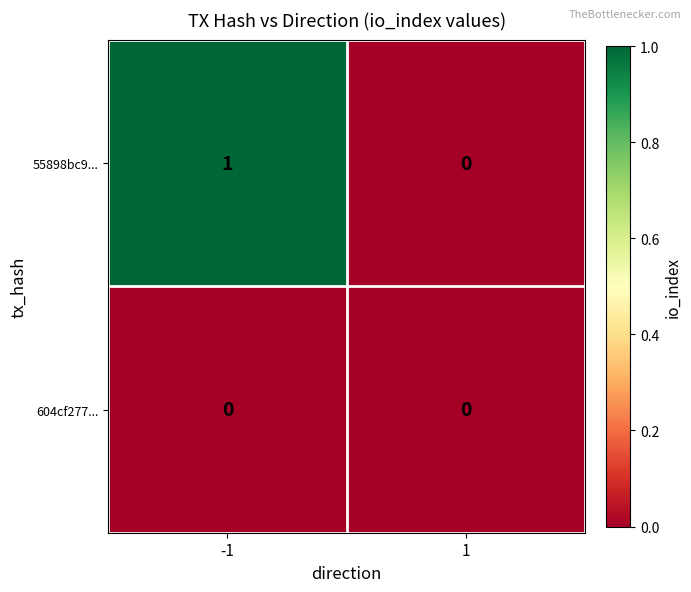

What is the total value across all series at -1?

1